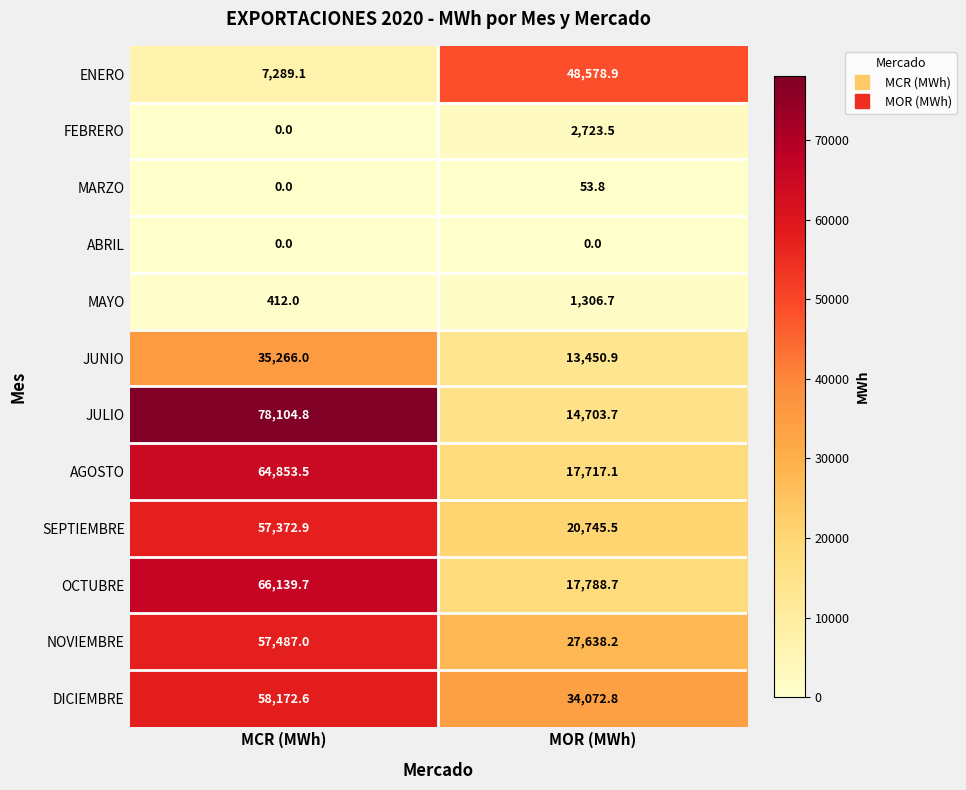

The JUNIO series shows 13514.1 at MCR (MWh). True or false?

False